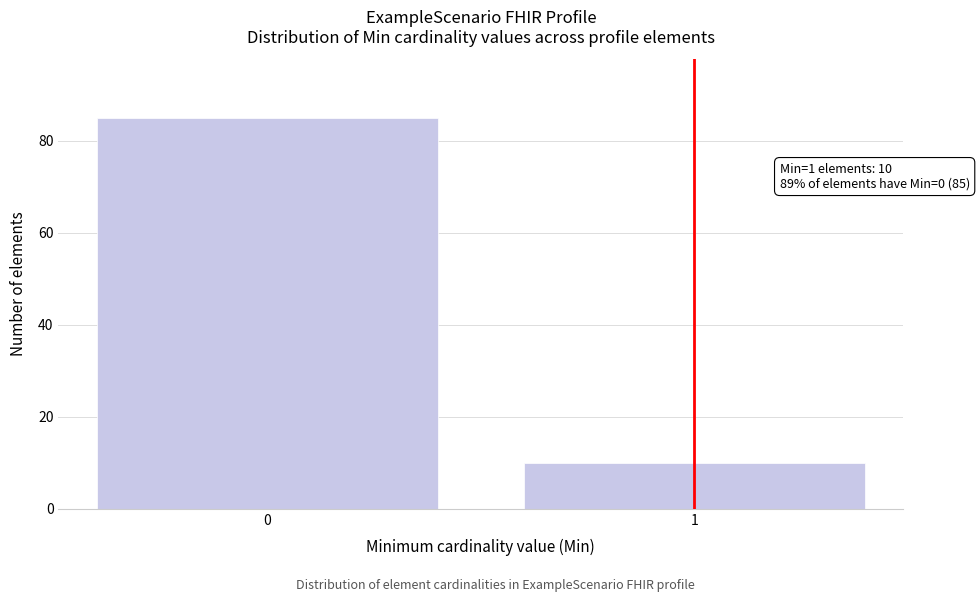

Reading left to right, list all the values displayed in this chart.

0=85	1=10